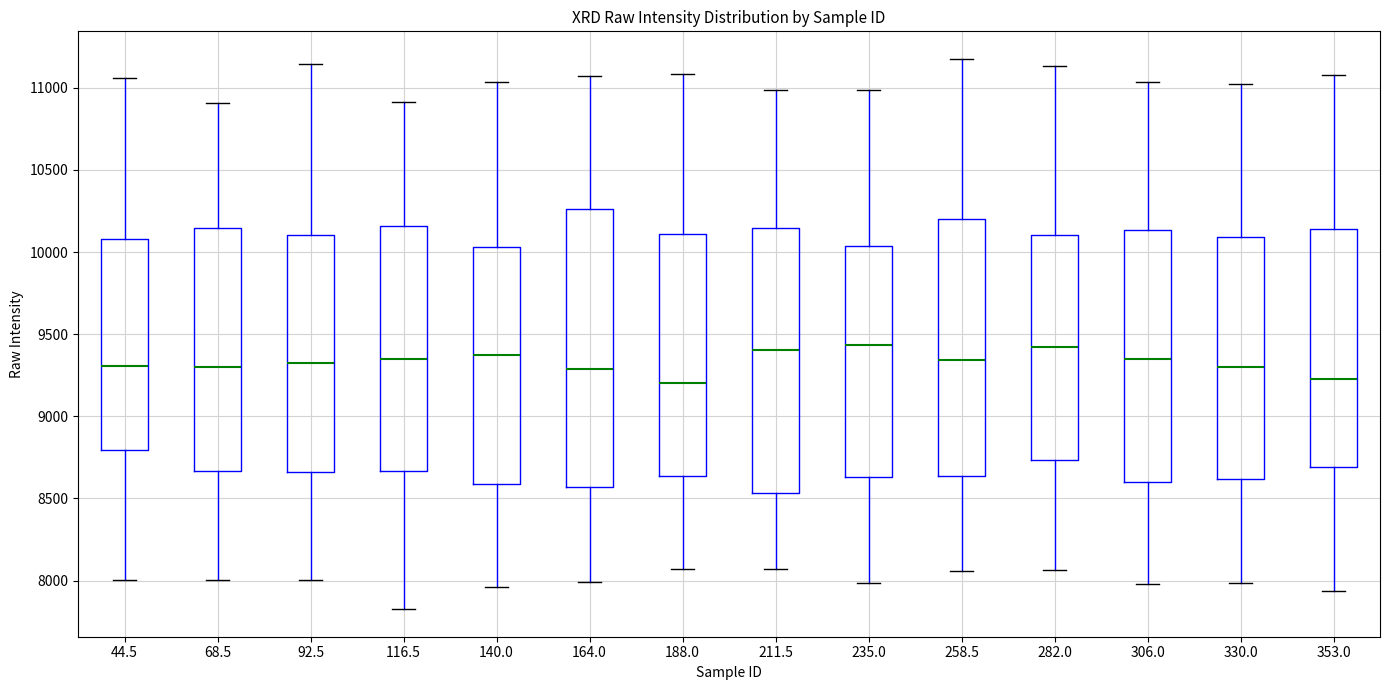

Comparing the boxes themselves (not the whiskers), which one is the tallest?

164.0